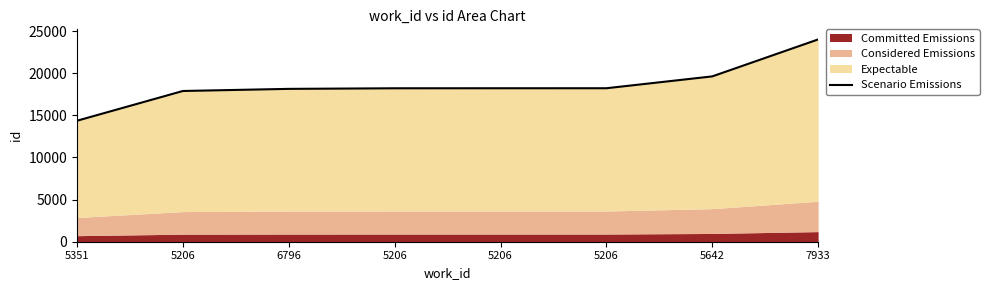

At which label does the data first exceed 18209?

5206